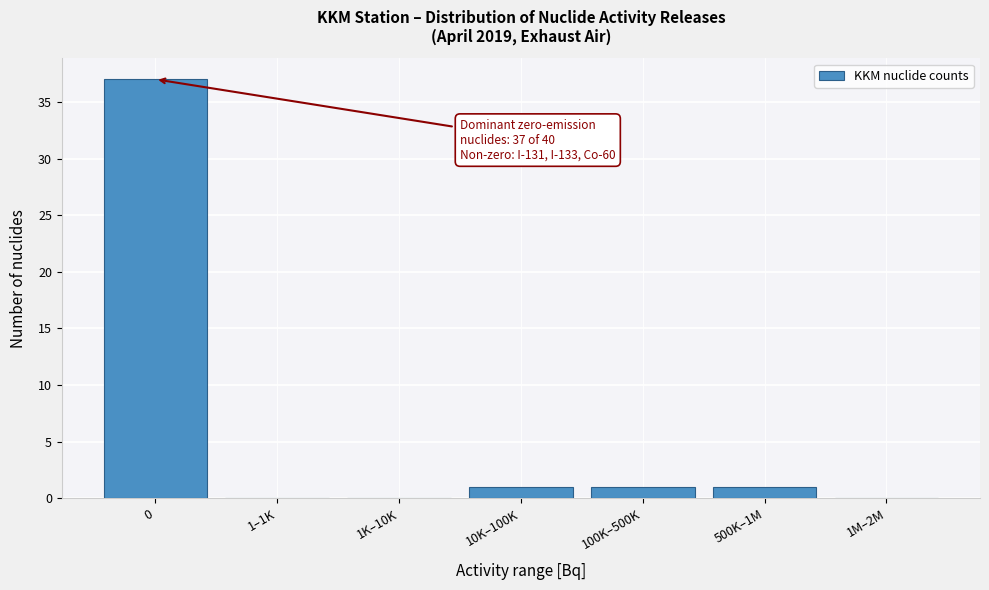

Reading left to right, transcribe all the data shown in this chart.

0=37	1–1K=0	1K–10K=0	10K–100K=1	100K–500K=1	500K–1M=1	1M–2M=0